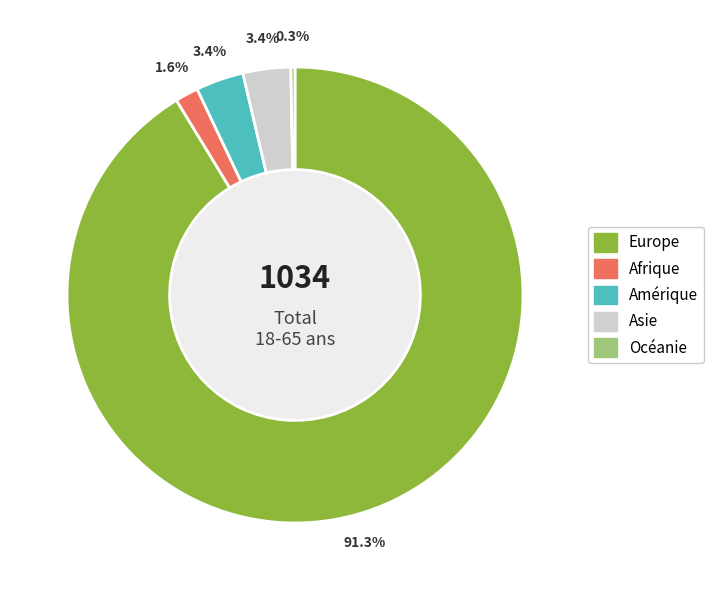

To the nearest percent, what portion does Amérique represent?

3%